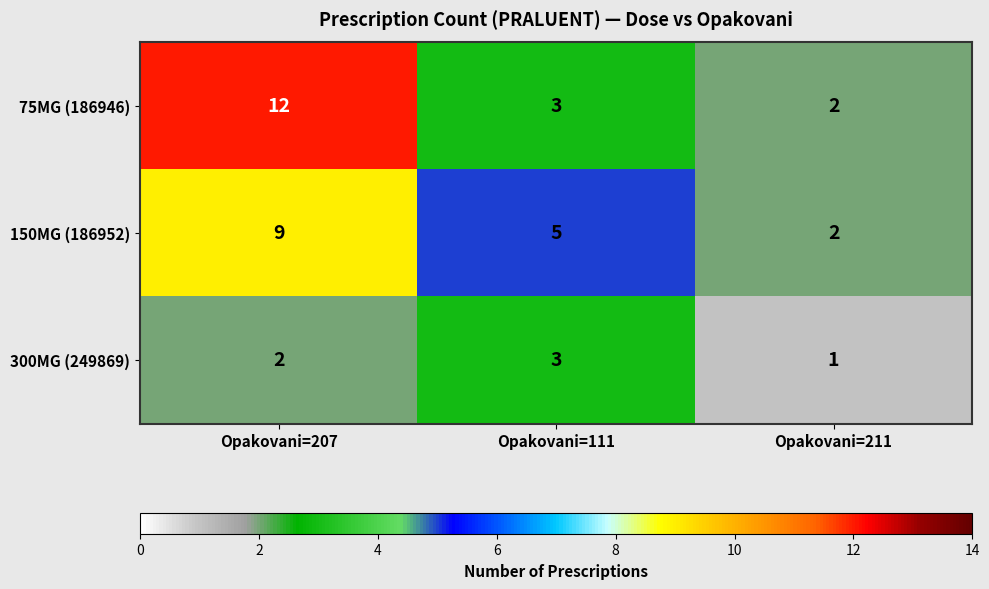

How many values in the 150MG (186952) series are below 5?

1